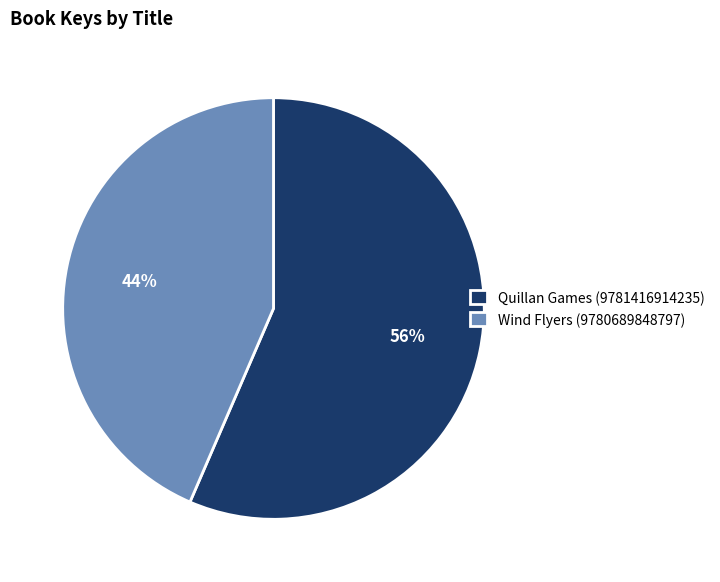

What is the ratio of the value at Wind Flyers (9780689848797) to the value at Quillan Games (9781416914235)?

0.8